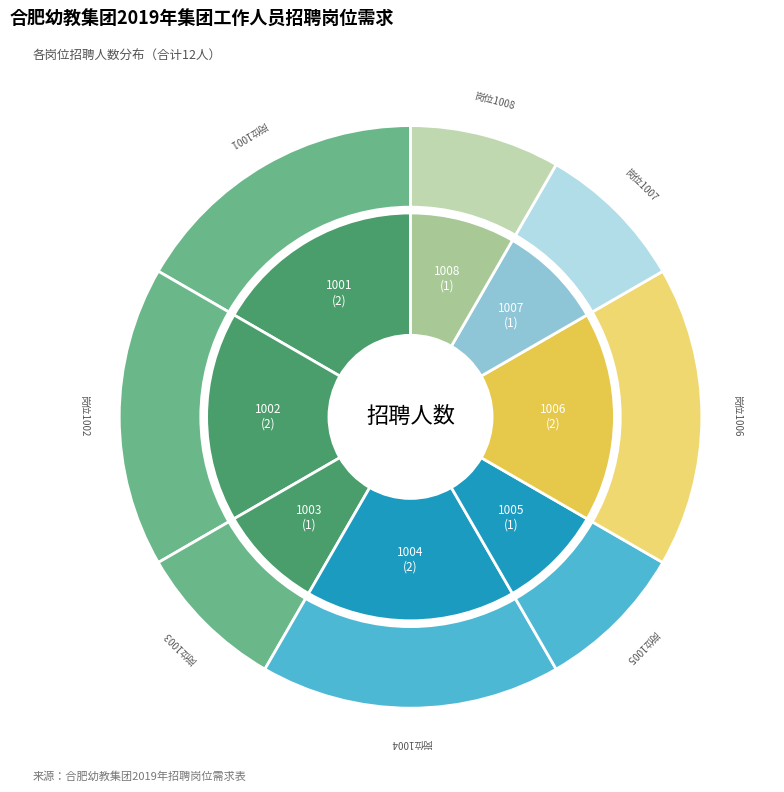

Which slice is the smallest?

1003